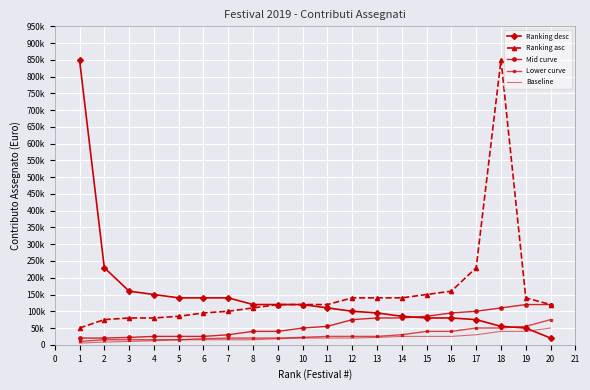

At which label does Lower curve first exceed 25000?

14